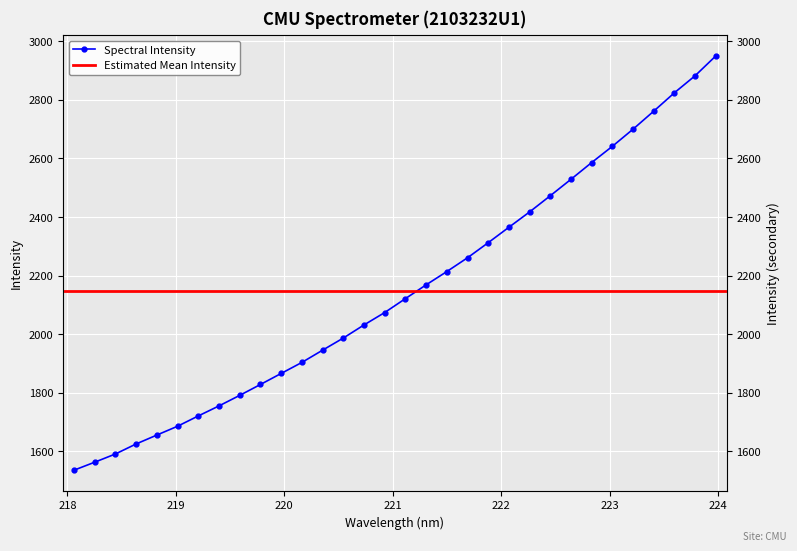

What is the label of the 32nd point from the right?

218.0596